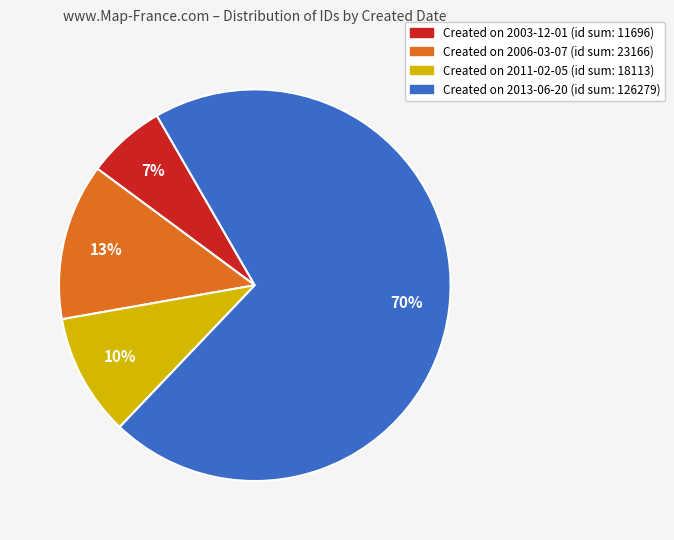

To the nearest percent, what is the average slice percentage?

25%